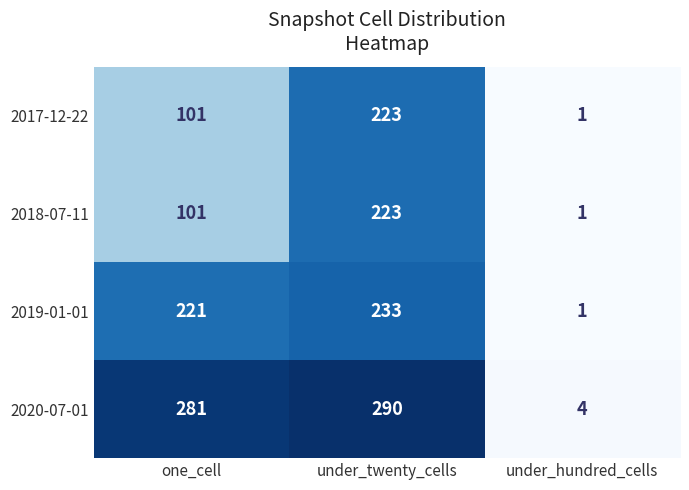

What is the spread (max minus min) of values at one_cell?

180